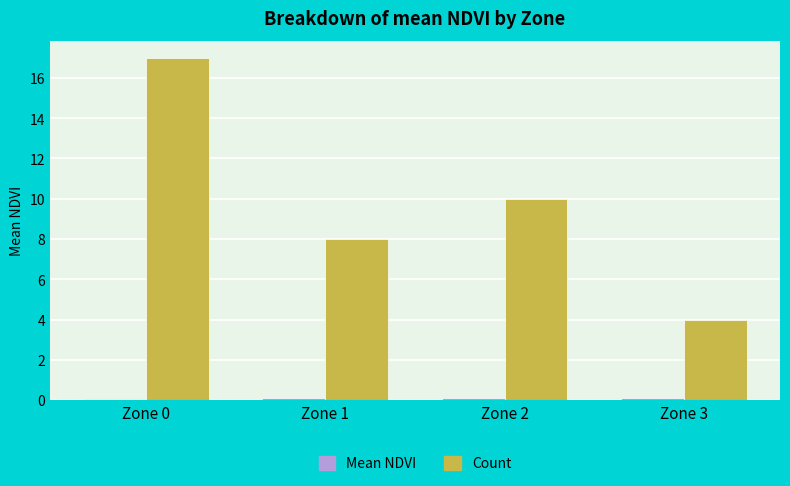

Which series has the widest spread of values?

Count